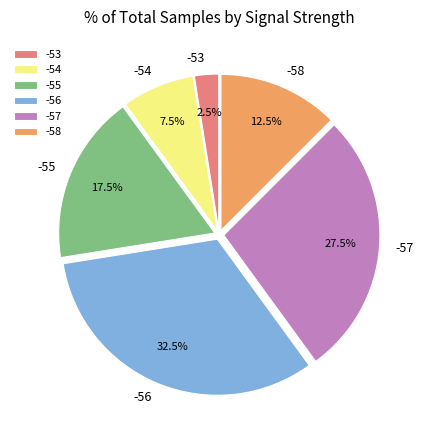

Which slice is the largest?

-56